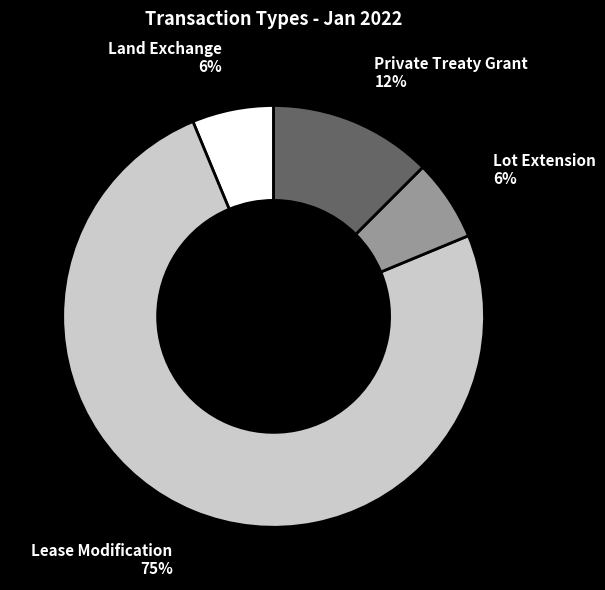

Is the sum of Lot Extension and Private Treaty Grant greater than half?

No